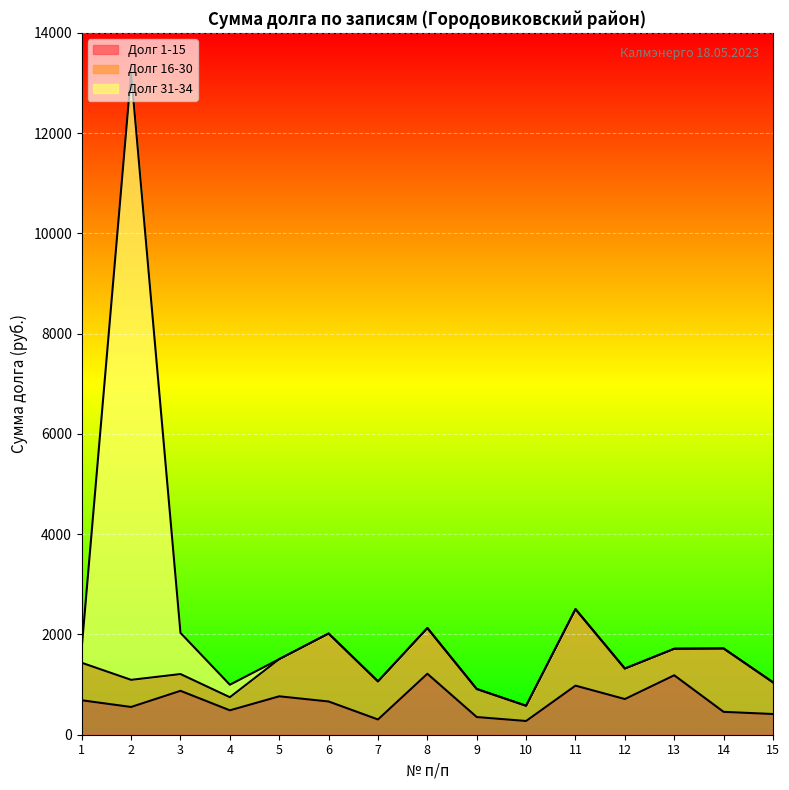

What is the maximum value for Долг 1-15?

1216.0